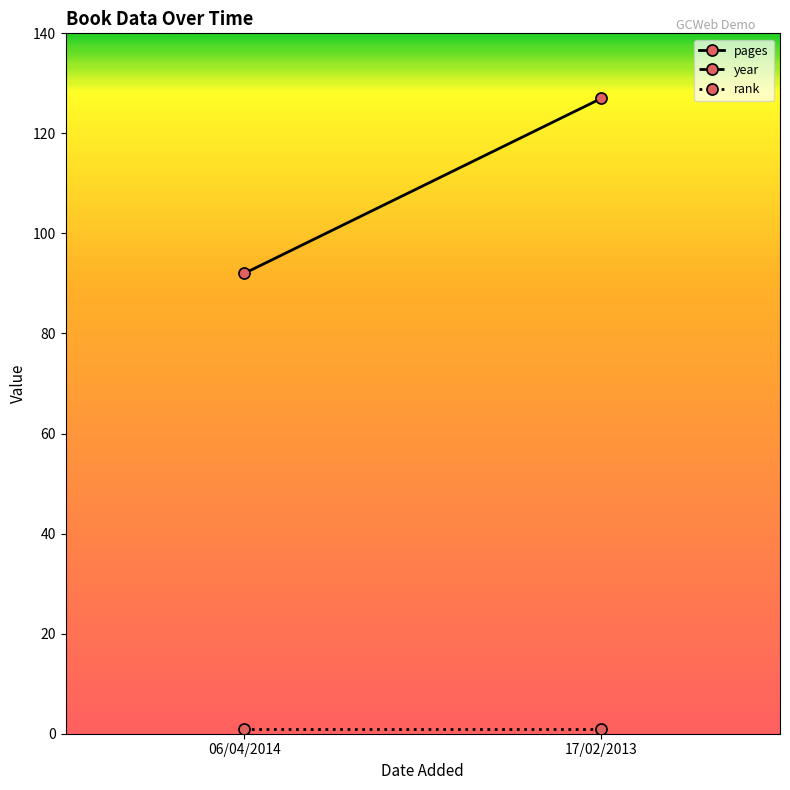

Which has a higher value, 17/02/2013 or 06/04/2014?

17/02/2013